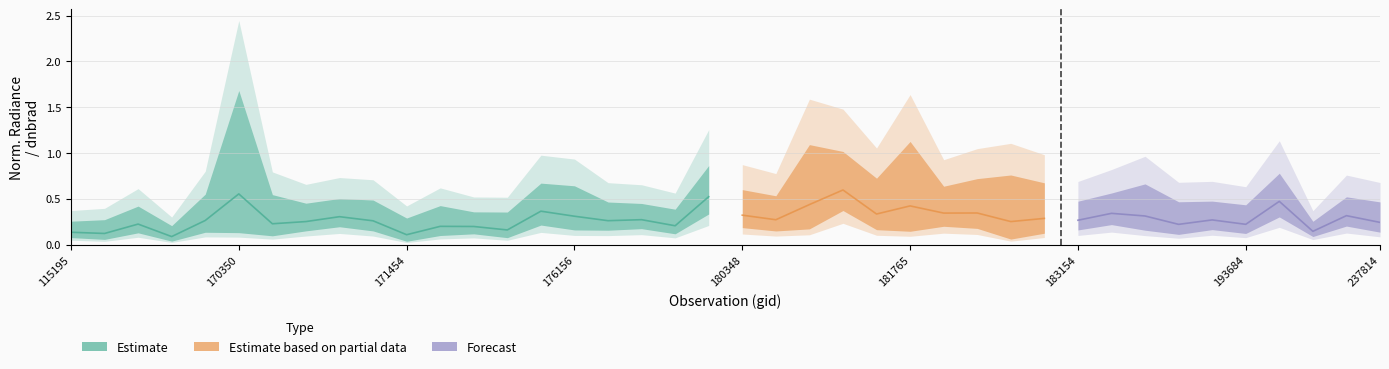

Between 170531 and 175772, which is larger?

170531